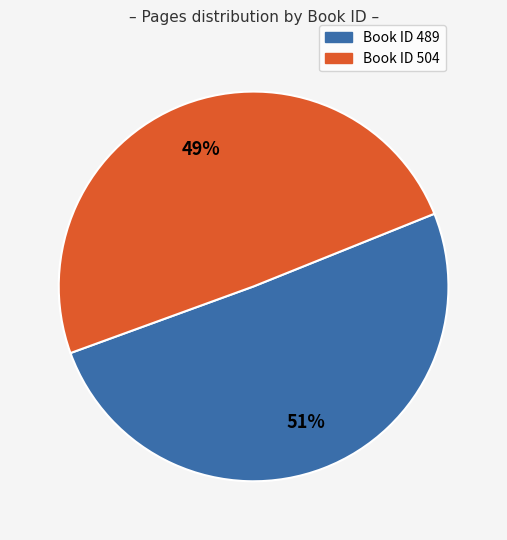

To the nearest percent, what is the combined percentage of Book ID 504 and Book ID 489?

100%